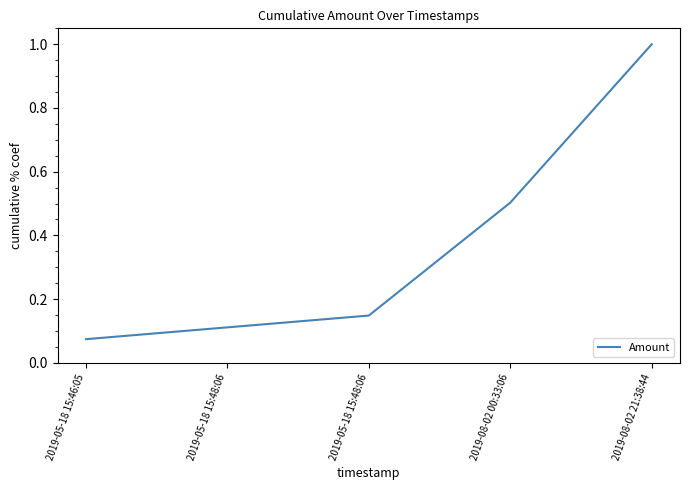

How many categories are shown in the chart?

5